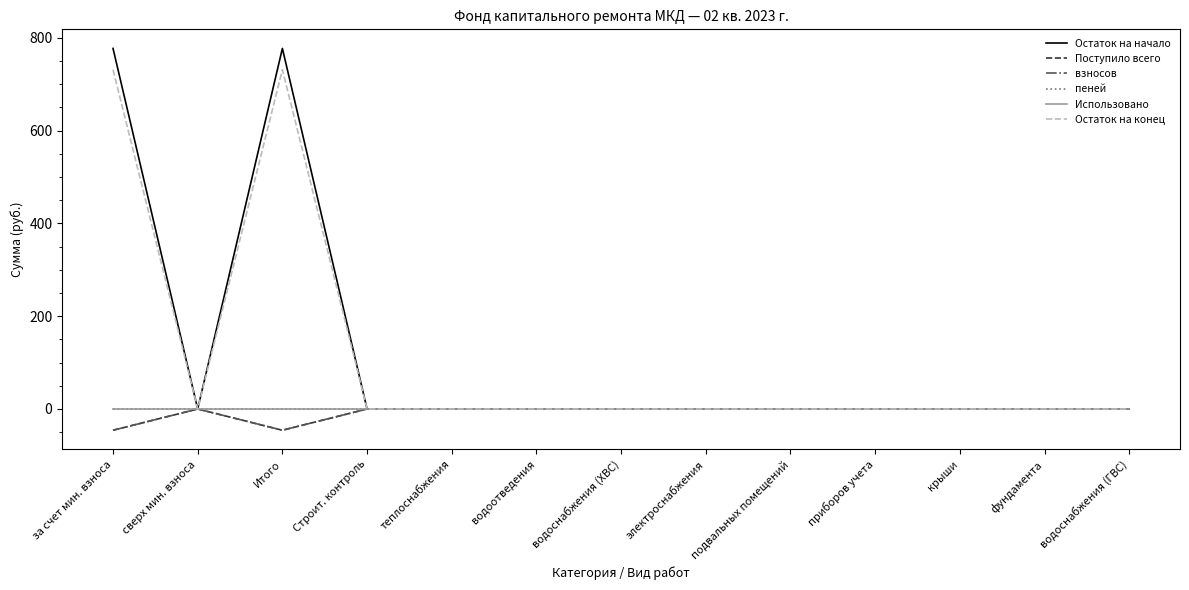

The Использовано series shows 0.0 at за счет мин. взноса. True or false?

True